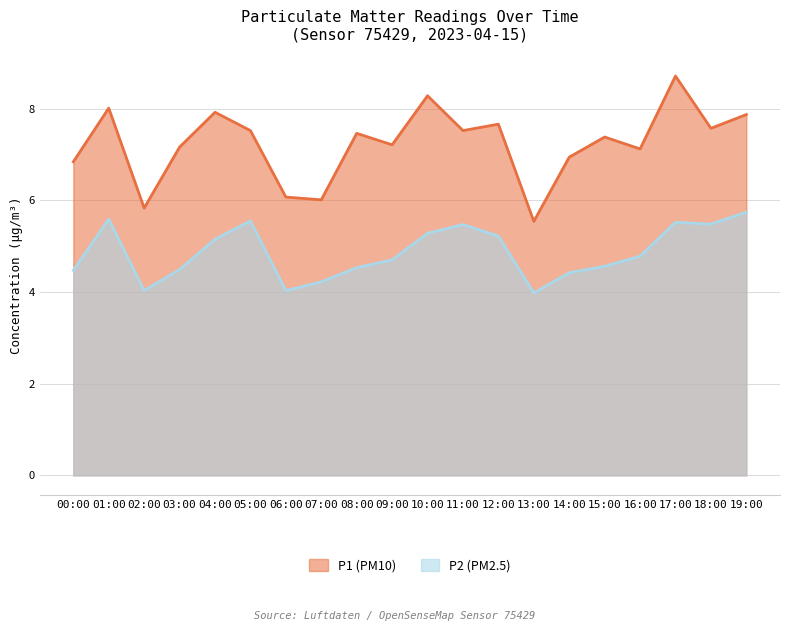

What is the minimum value shown in the chart?

4.0